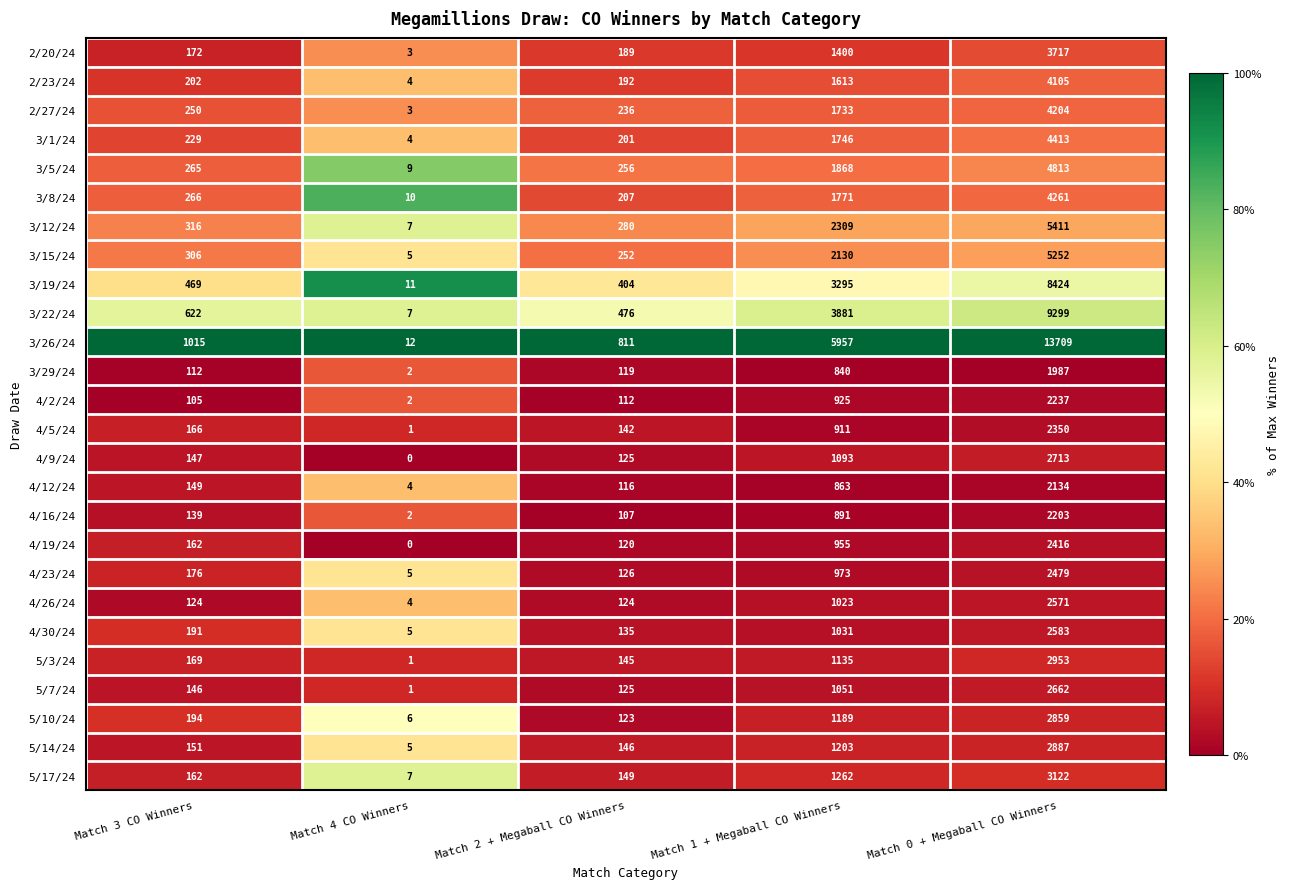

True or false: 5/17/24 has a value of 1262 at Match 1 + Megaball CO Winners.

True